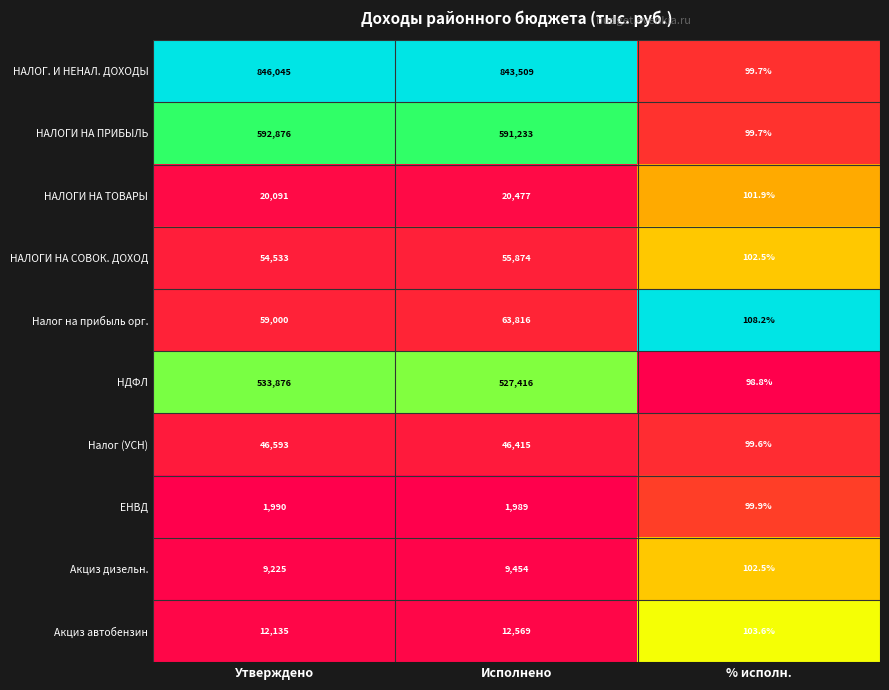

Which series has the largest total across all categories?

НАЛОГ. И НЕНАЛ. ДОХОДЫ